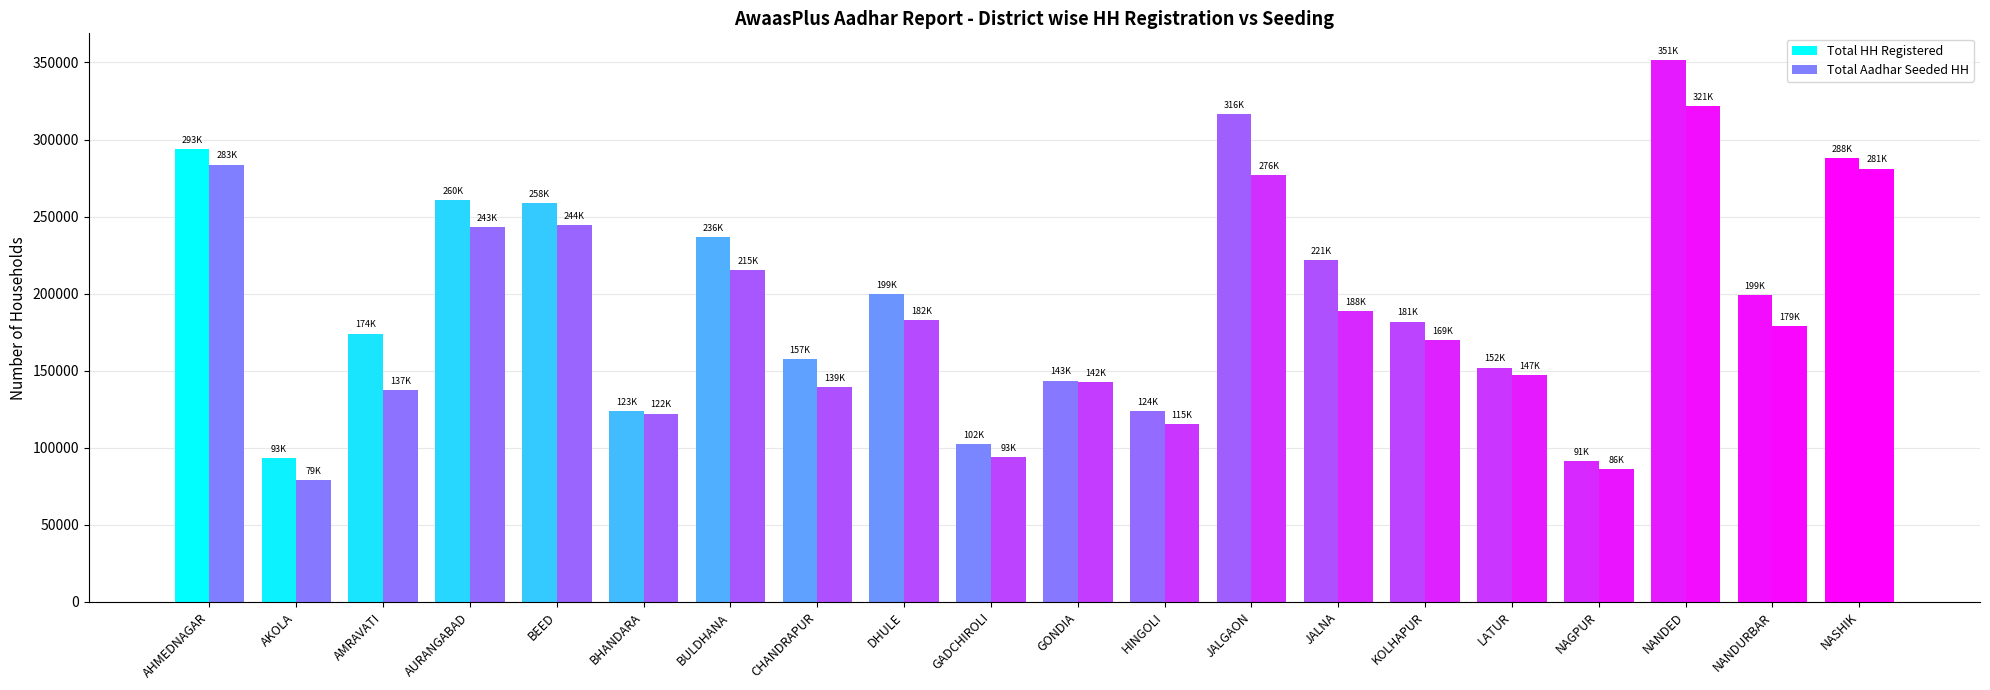

The value of Total Aadhar Seeded HH at NANDURBAR is 179157. True or false?

True